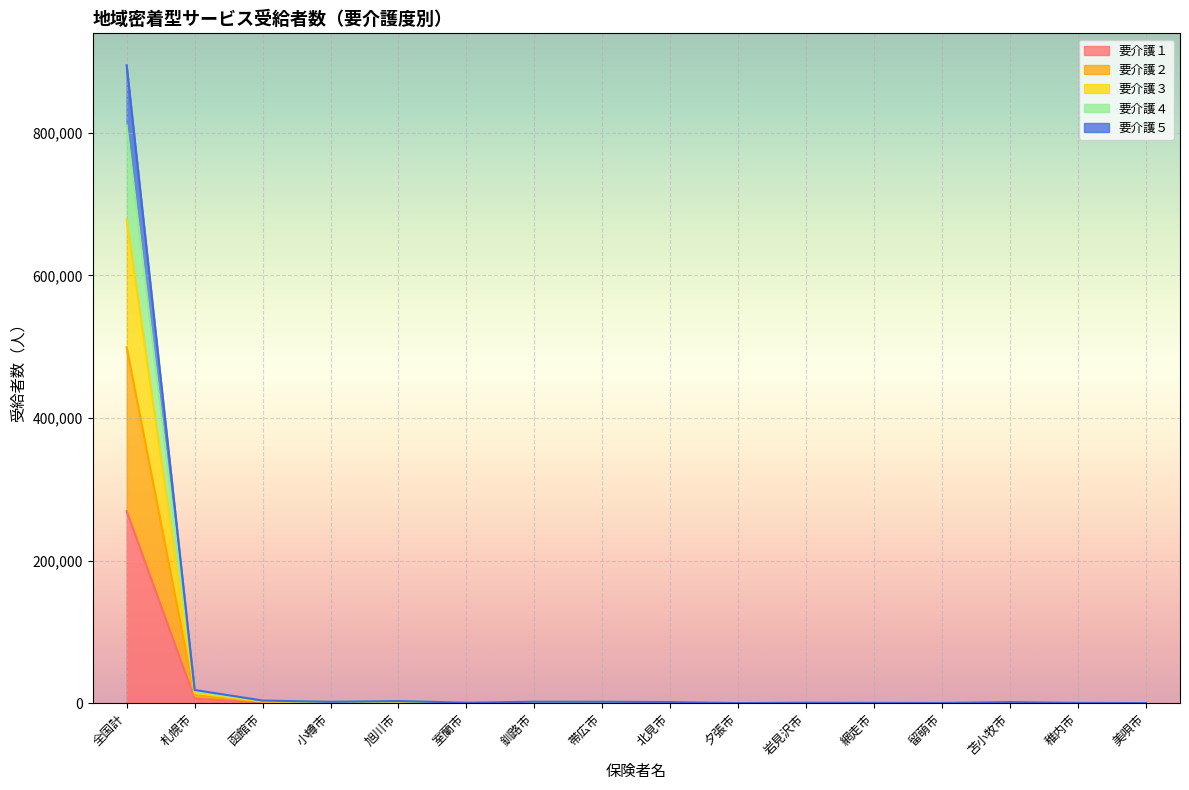

How many values in the 要介護２ series are below 1256?

8